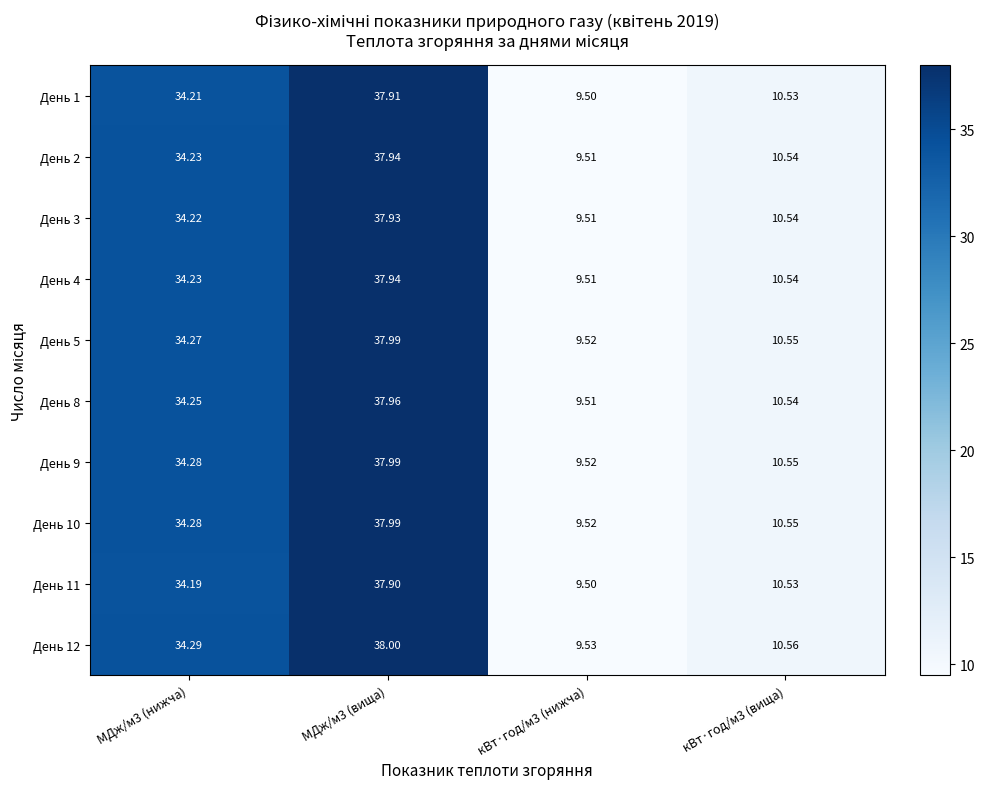

Is the value of День 12 at кВт·год/м3 (нижча) greater than the value of День 2 at МДж/м3 (вища)?

No